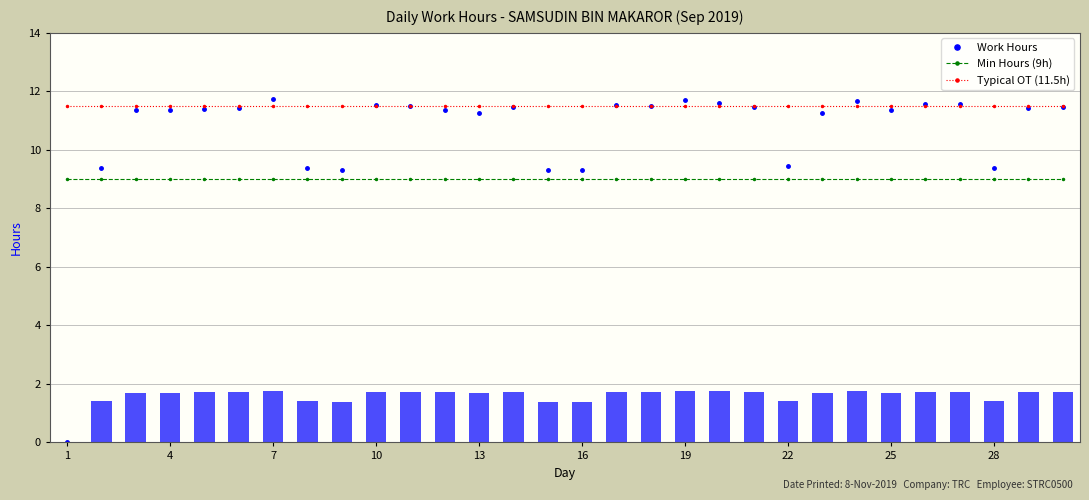

At which label does Min Hours (9h) reach its minimum?

1